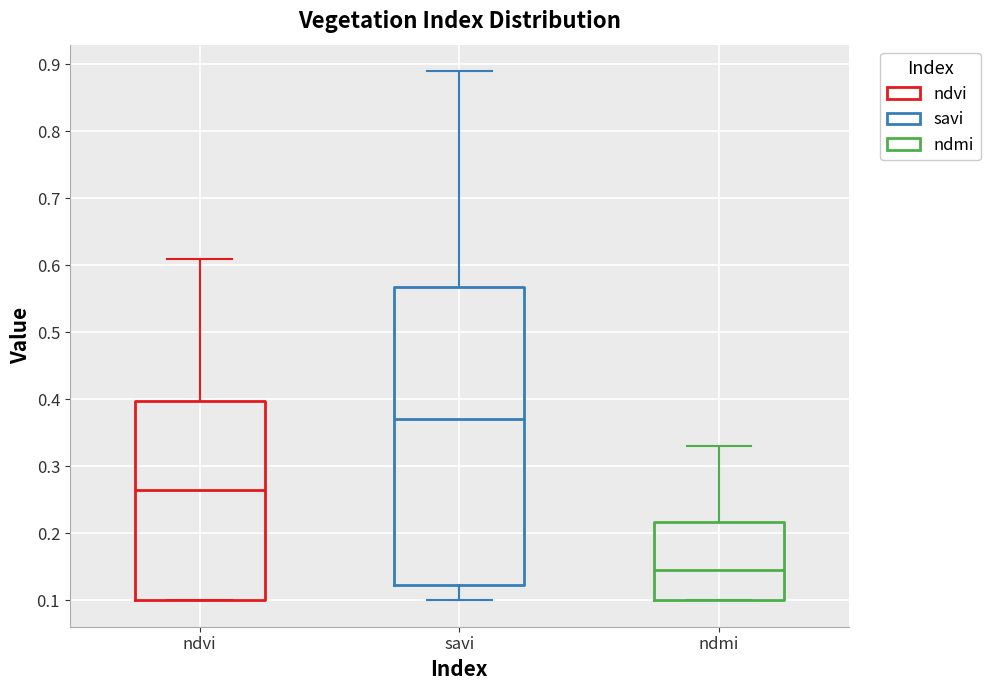

Which box's median line is the highest?

savi